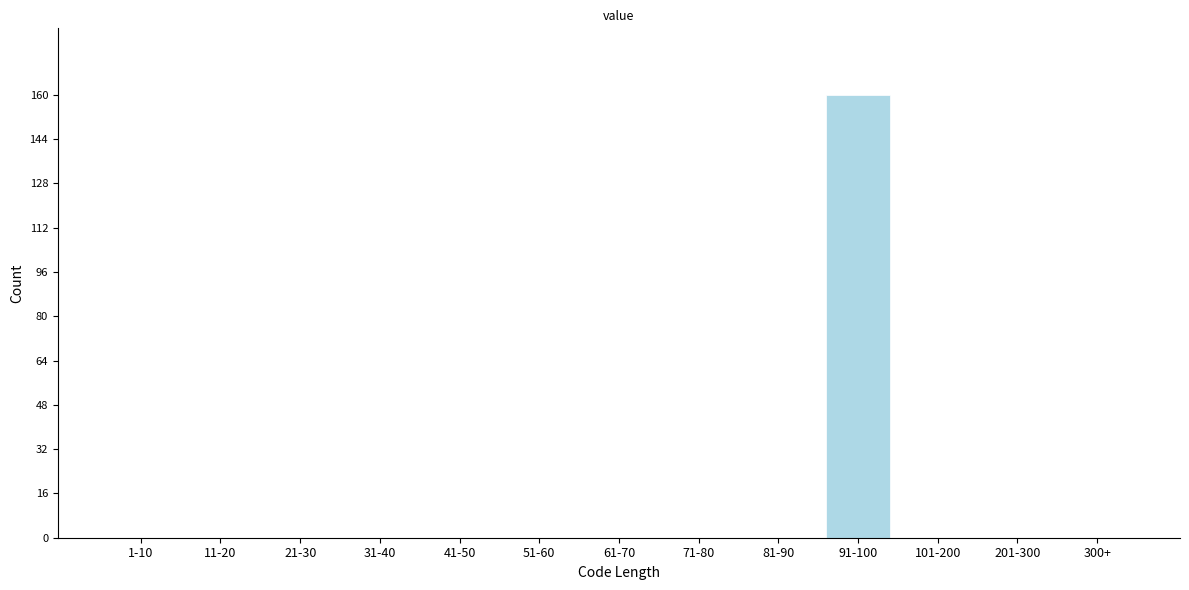

Reading left to right, extract all data points from this chart.

1-10=0	11-20=0	21-30=0	31-40=0	41-50=0	51-60=0	61-70=0	71-80=0	81-90=0	91-100=160	101-200=0	201-300=0	300+=0